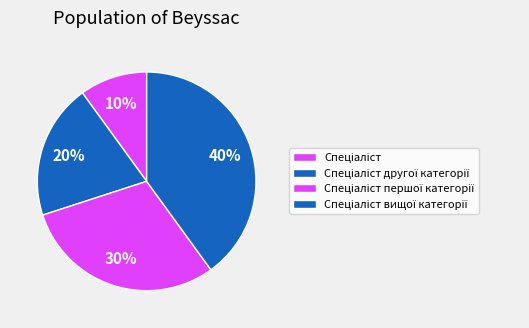

Approximately how many times larger is the value at Спеціаліст compared to Спеціаліст першої категорії?

0.3